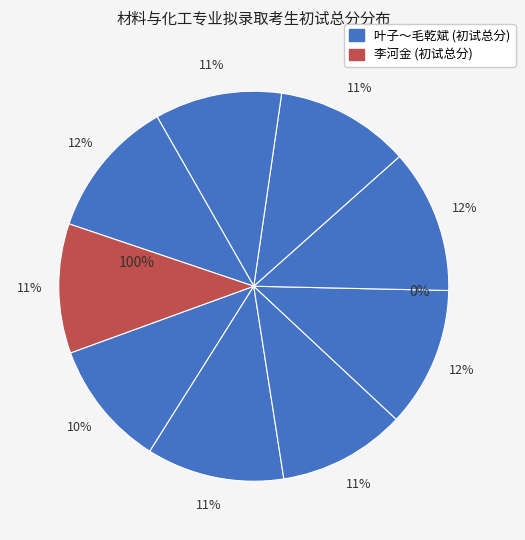

Does 石东明 account for over 50% of the chart?

No